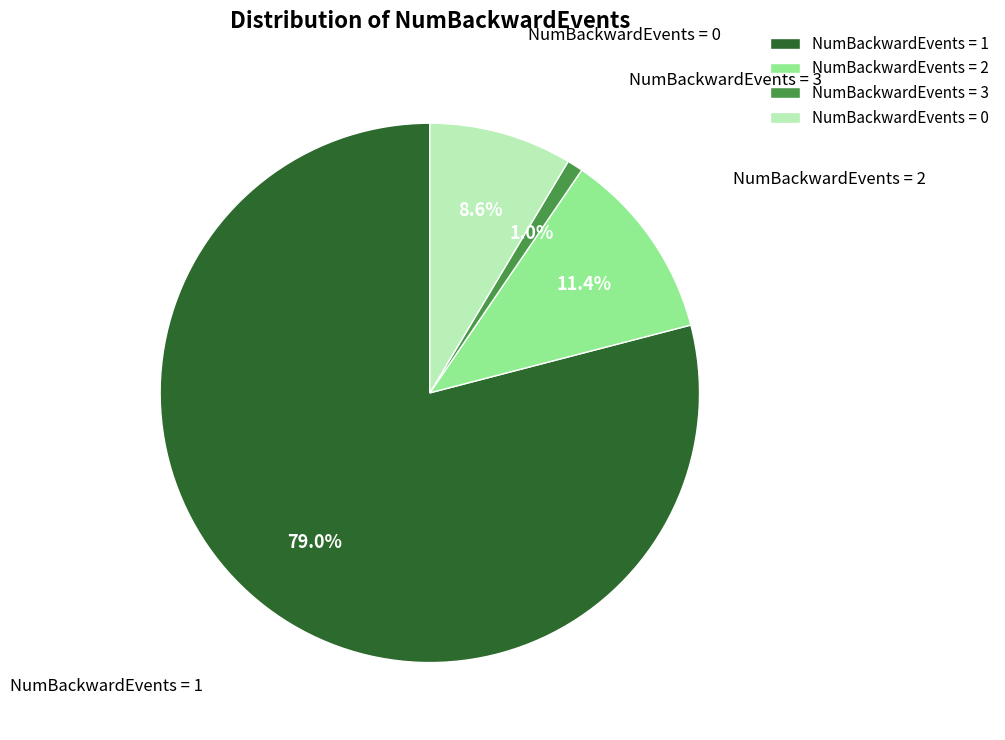

Which slice is the largest?

NumBackwardEvents = 1